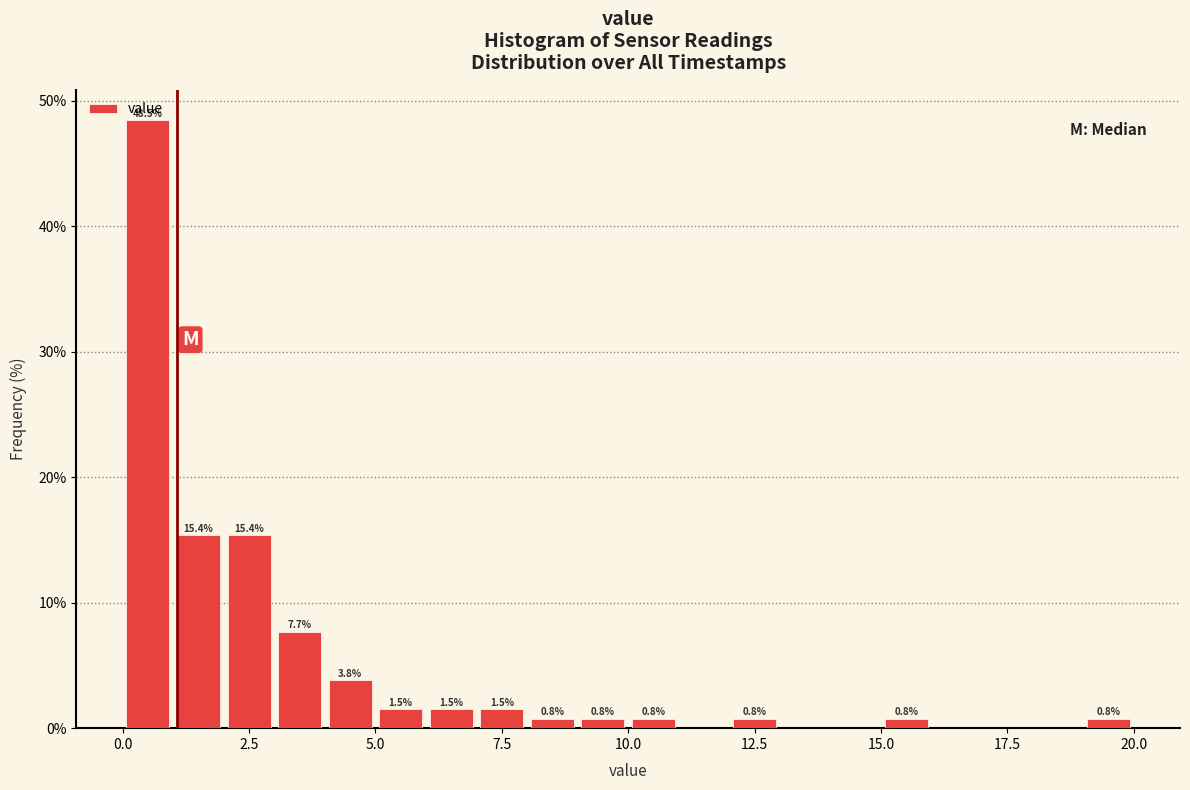

Around what value on the x-axis is the tallest bar? Give the approximate position of its centre, as read against the axis.

0.5